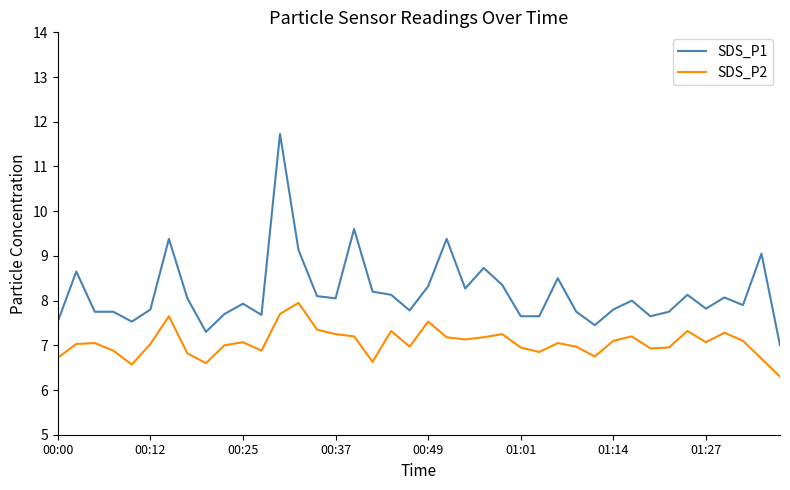

Which series has the widest spread of values?

SDS_P1